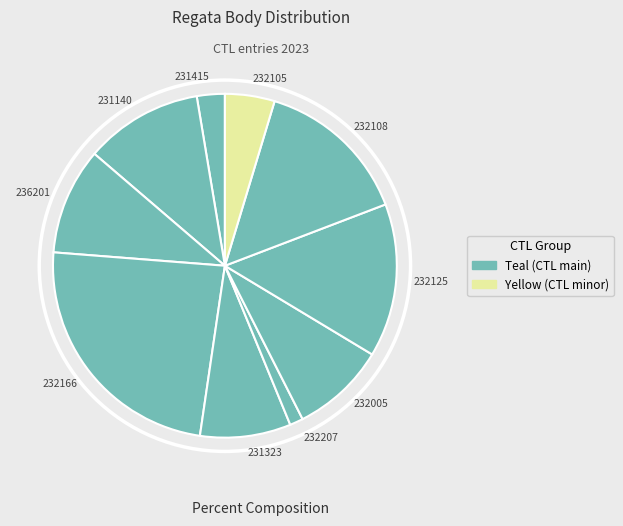

Which category has the smallest portion of the pie?

232207